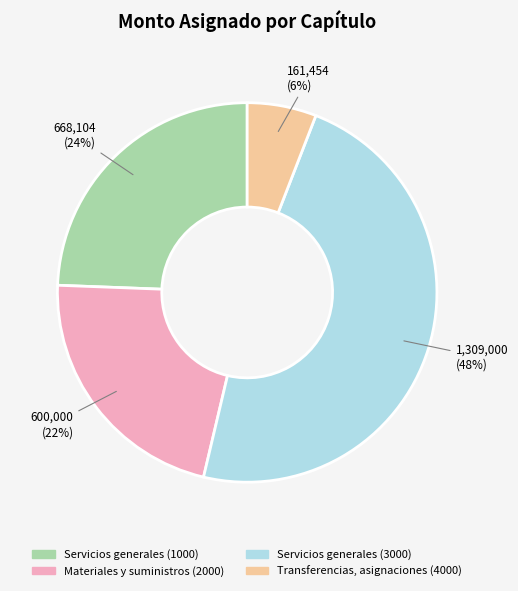

Is the sum of Servicios generales (1000) and Transferencias, asignaciones (4000) greater than half?

No